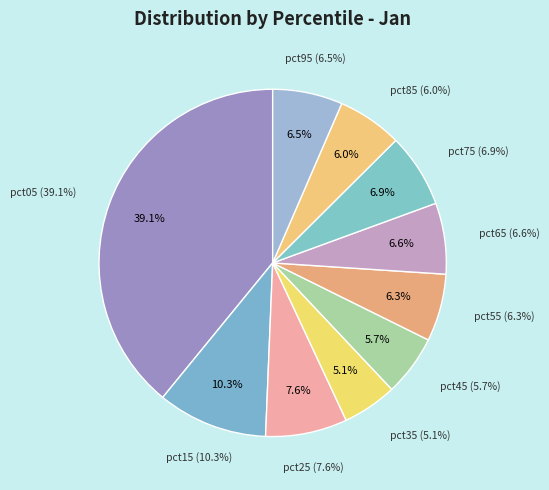

Which has a higher value, pct25 or pct15?

pct15